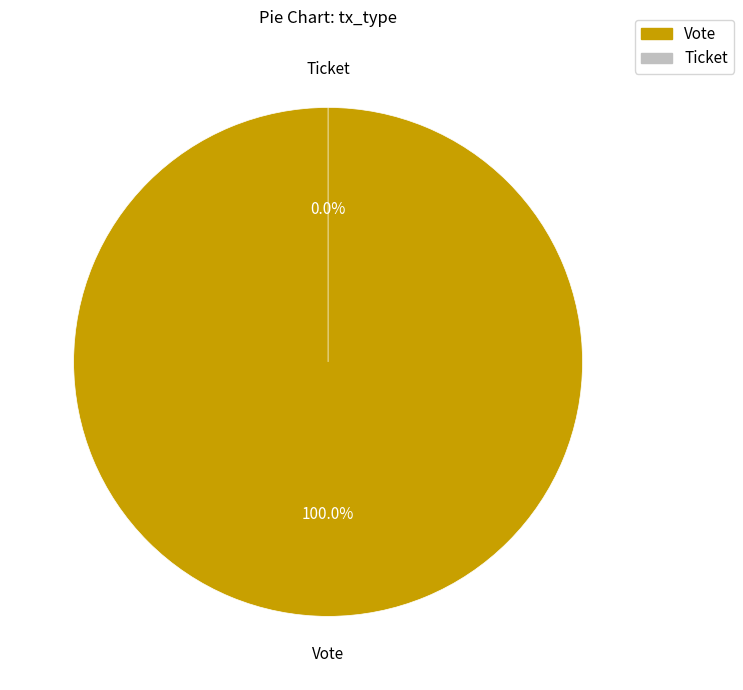

Count the number of slices in the pie.

2